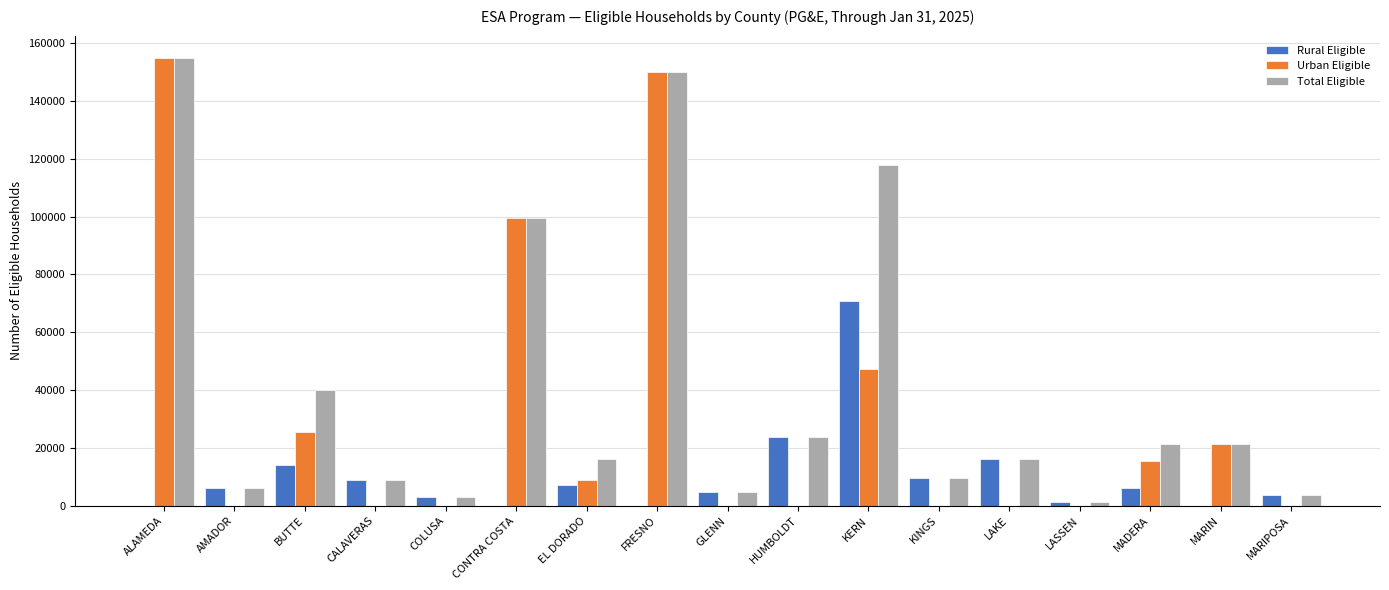

What is the sum of all Rural Eligible values?

175171